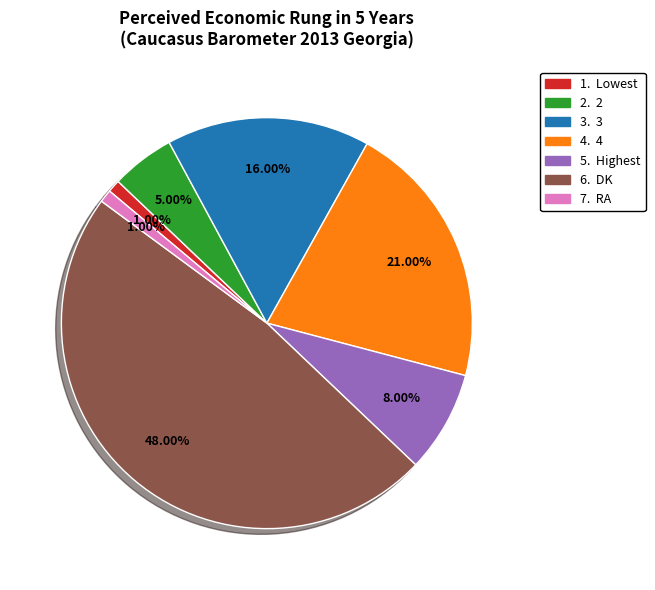

Does any single category account for the majority?

No